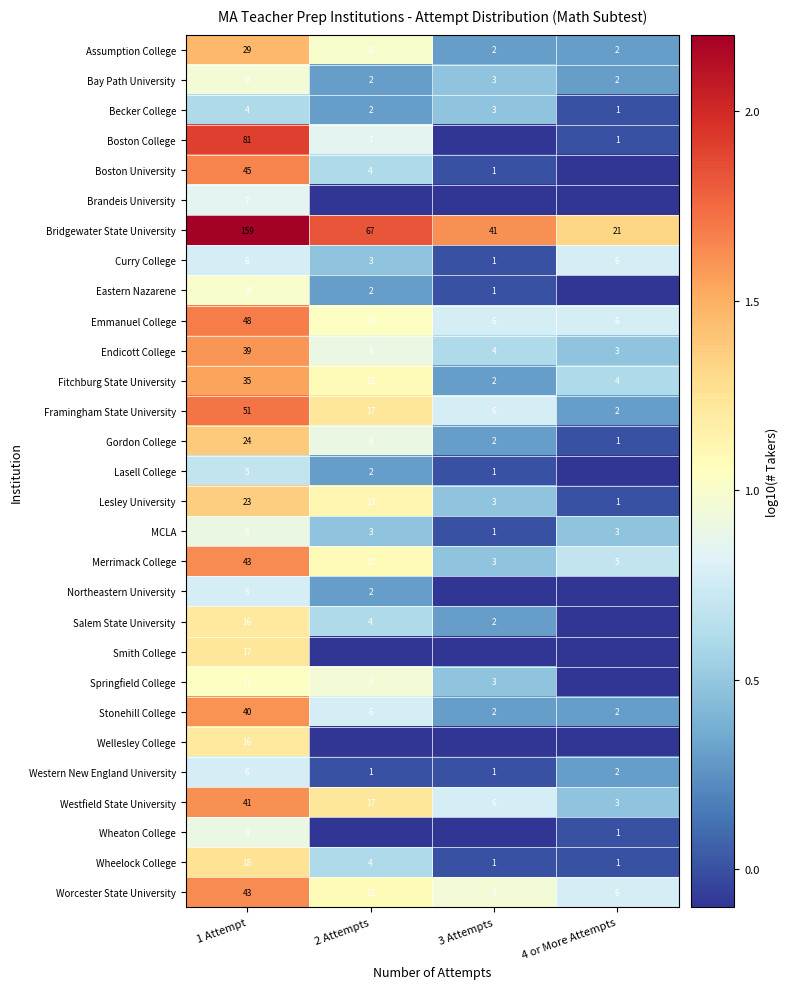

What is the approximate value of Endicott College at 3 Attempts?

4.0